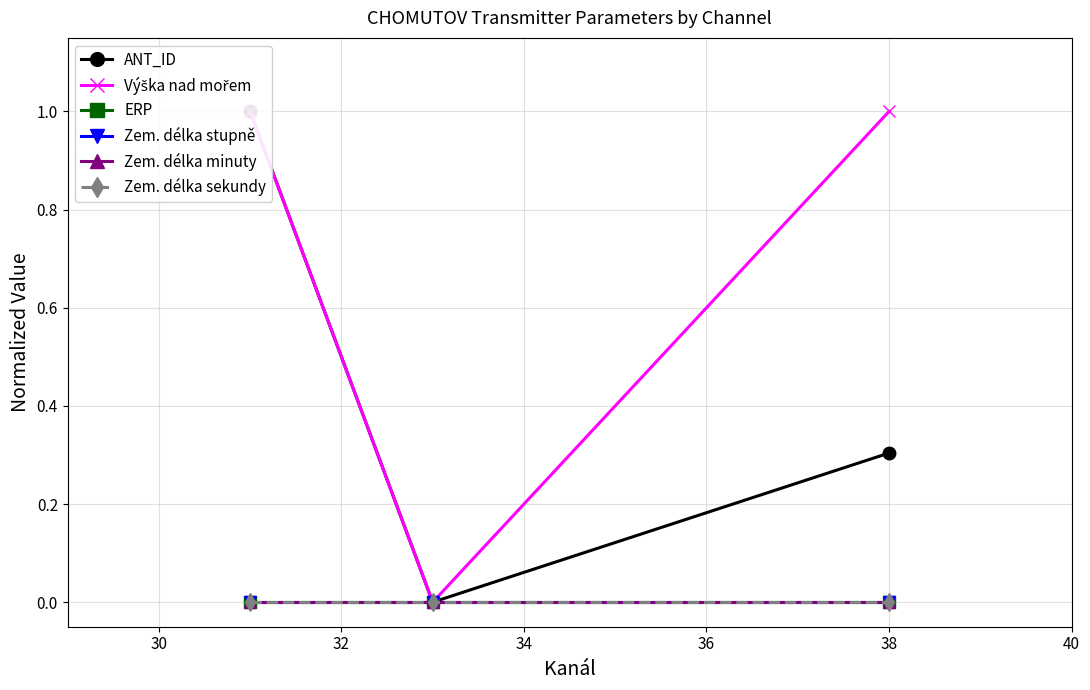

At 38, list the series in order from largest to smallest.

Výška nad mořem, ANT_ID, ERP, Zem. délka stupně, Zem. délka minuty, Zem. délka sekundy